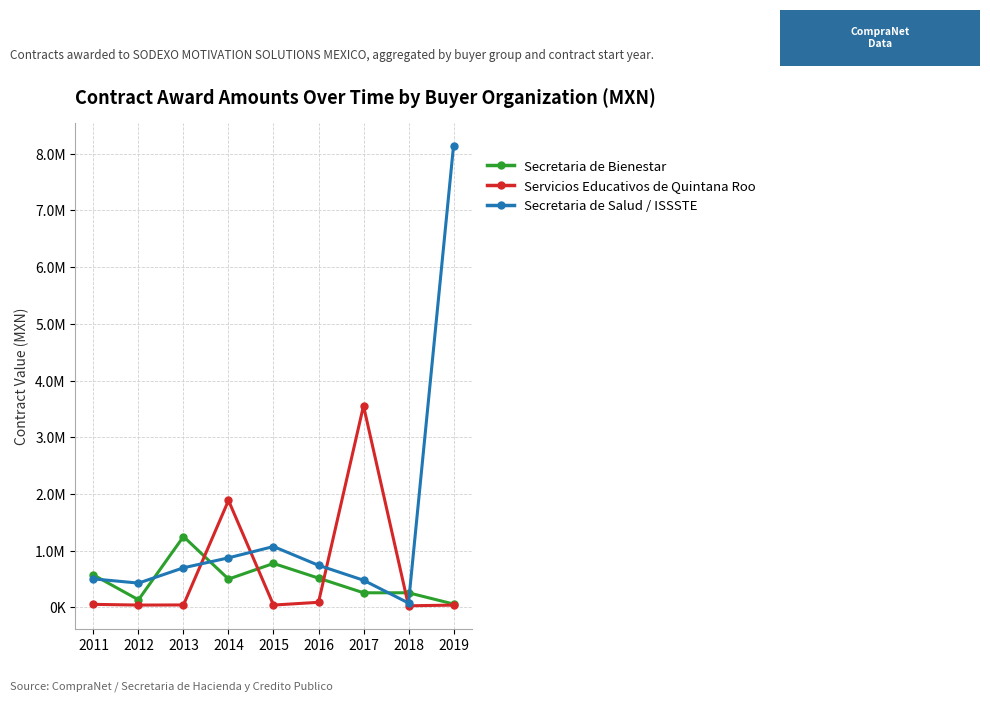

Does the chart have visible grid lines?

Yes